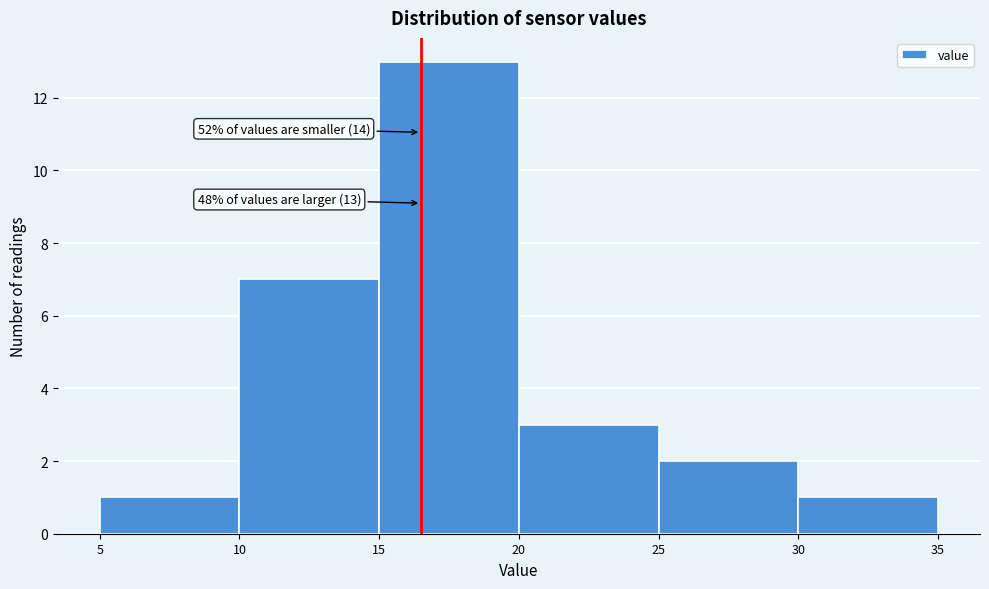

Which range on the x-axis has the tallest bar?

15 to 20